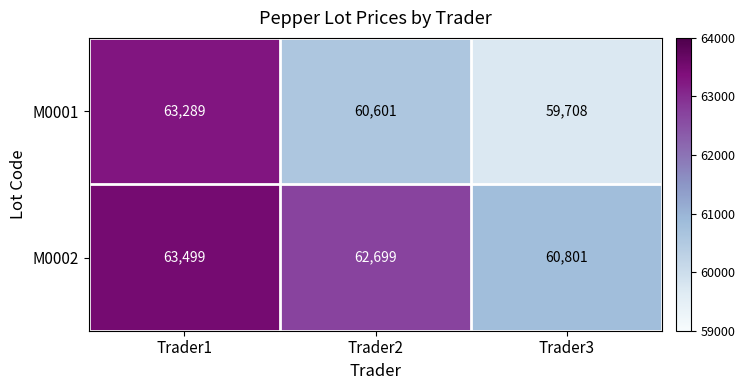

Reading left to right, what are all the values shown in this chart?

M0001: Trader1=63289	Trader2=60601	Trader3=59708
M0002: Trader1=63499	Trader2=62699	Trader3=60801